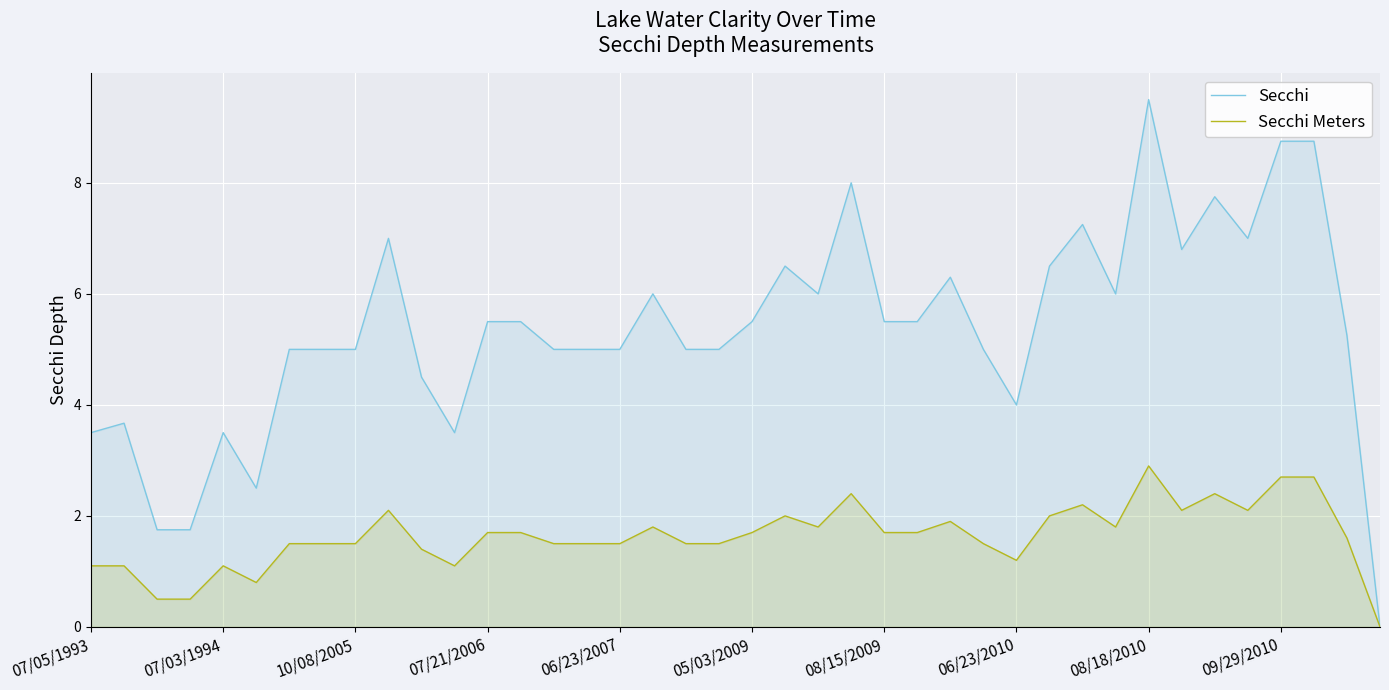

List the series in order of their peak value, lowest first.

Secchi Meters, Secchi